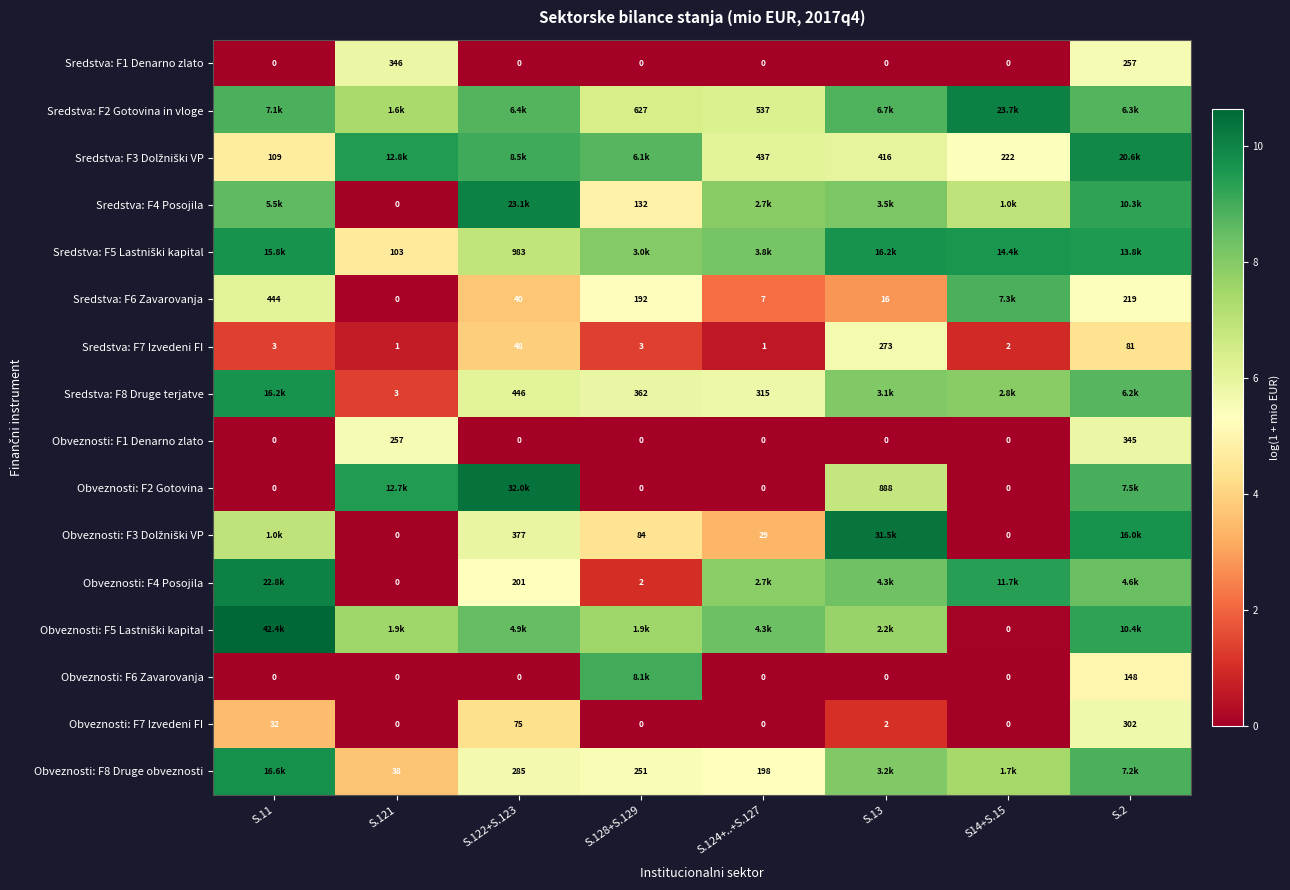

The value of Sredstva: F1 Denarno zlato at S.124+..+S.127 is 0.0. True or false?

True